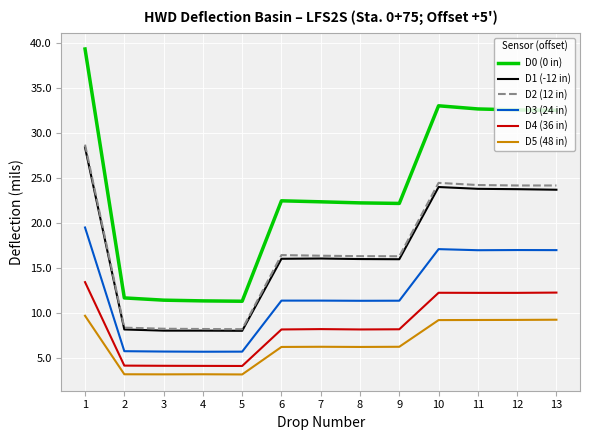

What is the spread (max minus min) of values at 2?

8.5